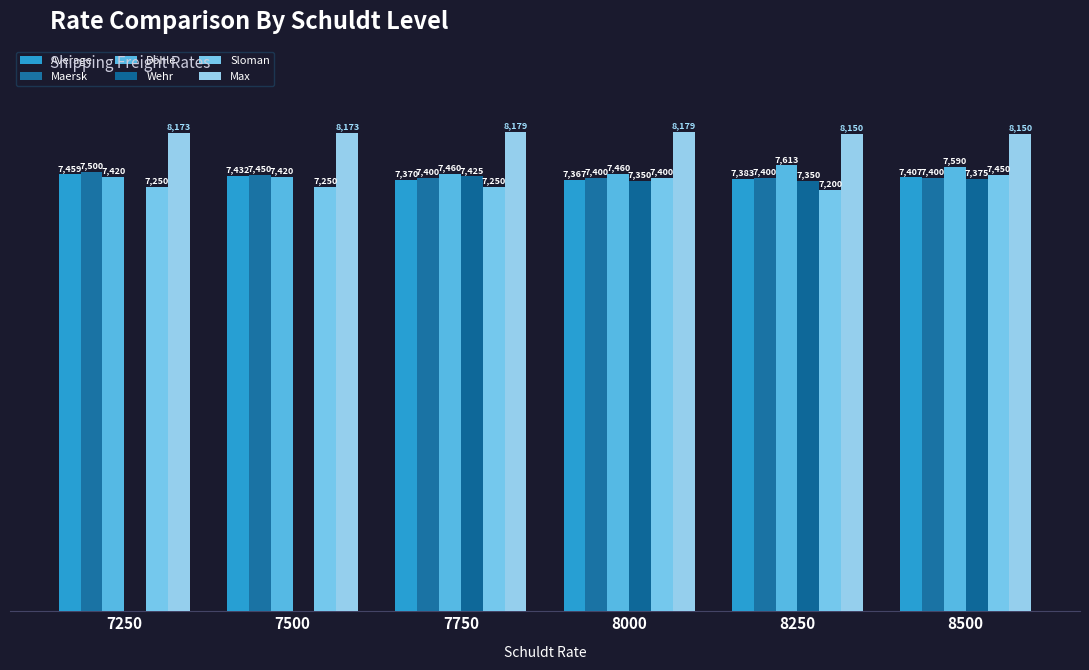

What is the maximum value for Max?

8179